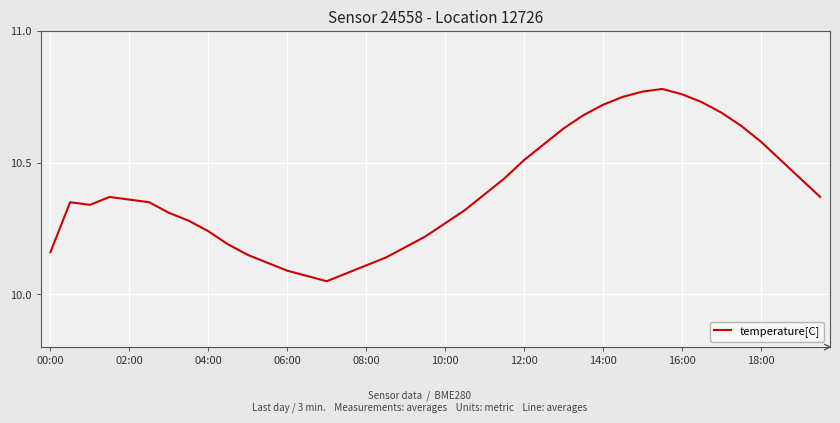

What is the difference between the maximum and minimum values?

0.7